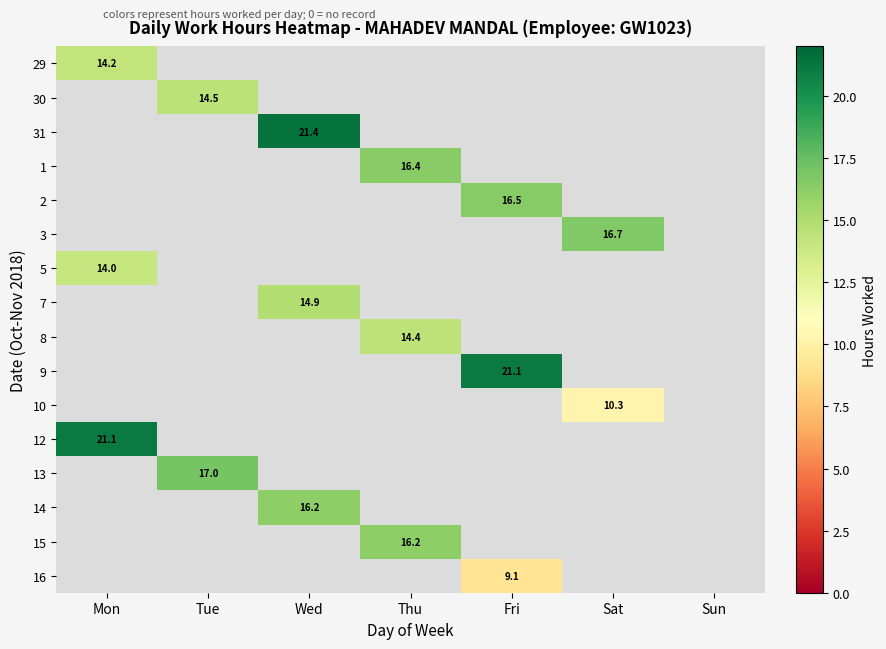

List the series in order of their peak value, lowest first.

29, 30, 31, 1, 2, 3, 5, 7, 8, 9, 10, 12, 13, 14, 15, 16